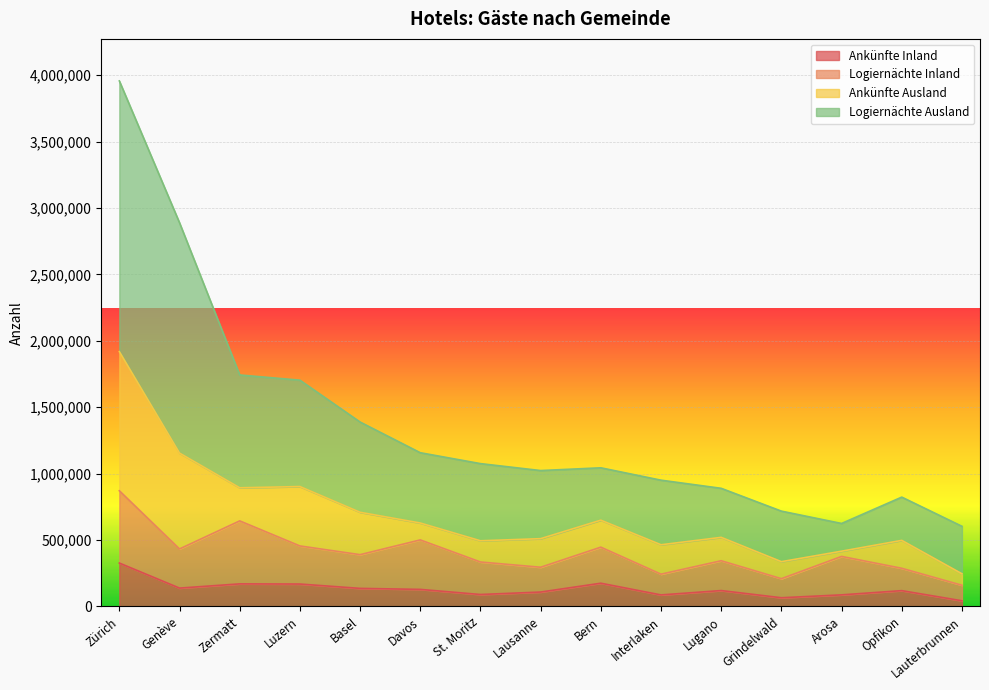

True or false: Logiernächte Ausland and Ankünfte Inland cross at least once.

False